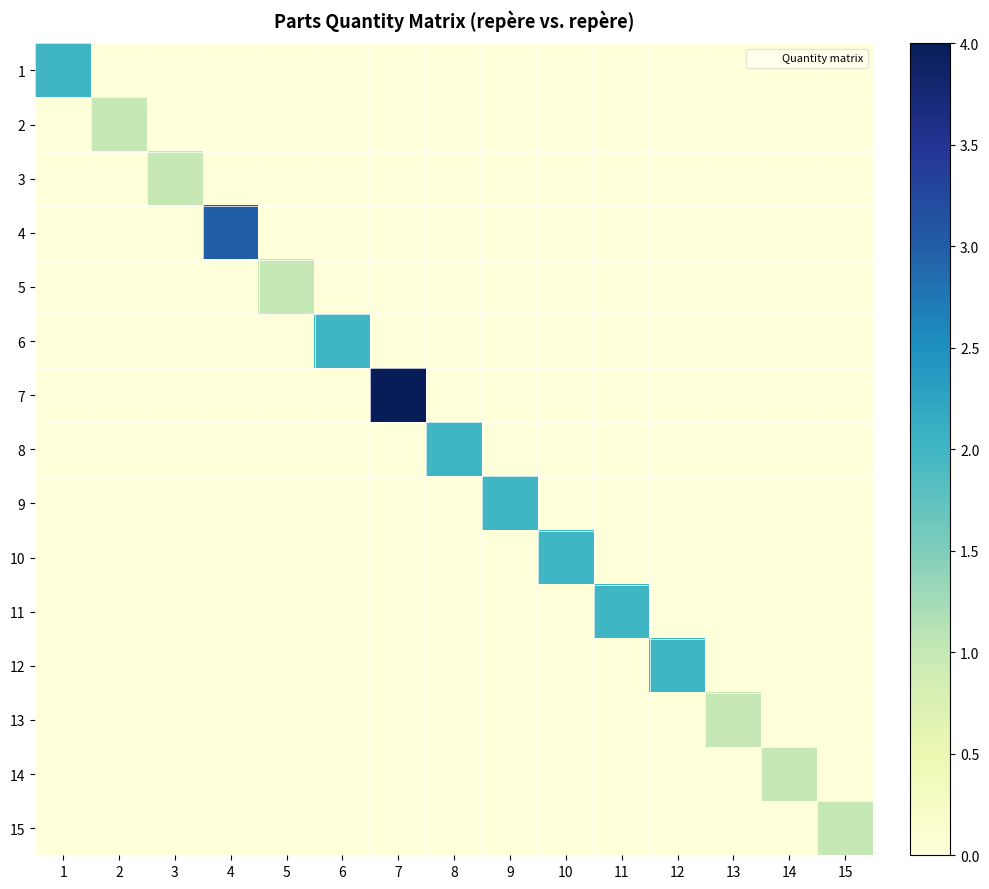

What is the total value across all series at 7?

4